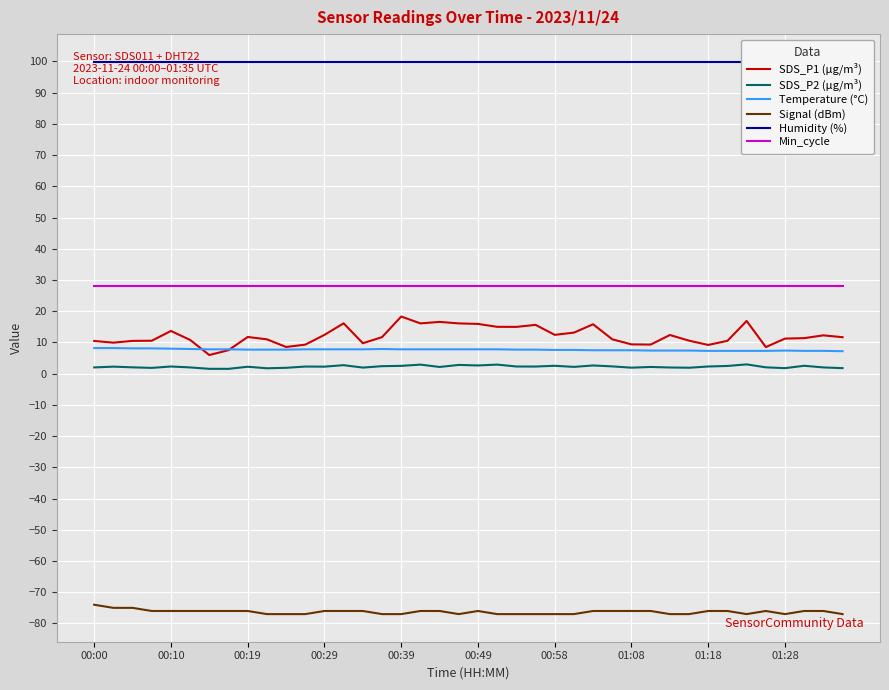

What are all the series names shown in the legend?

SDS_P1 (µg/m³), SDS_P2 (µg/m³), Temperature (°C), Signal (dBm), Humidity (%), Min_cycle